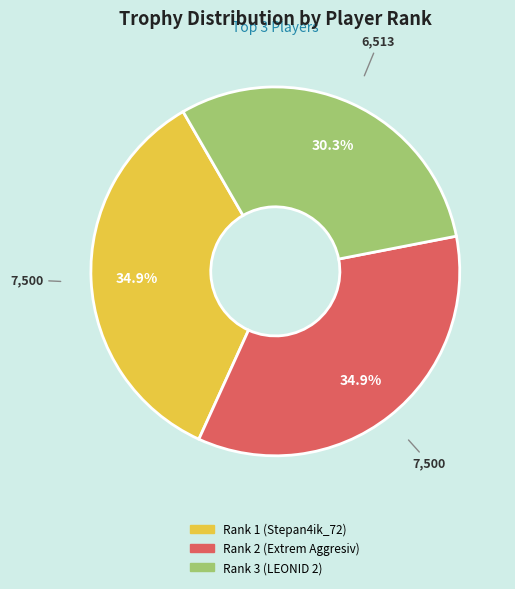

Is it true that Rank 3 (LEONID 2) is 38% of the pie?

False